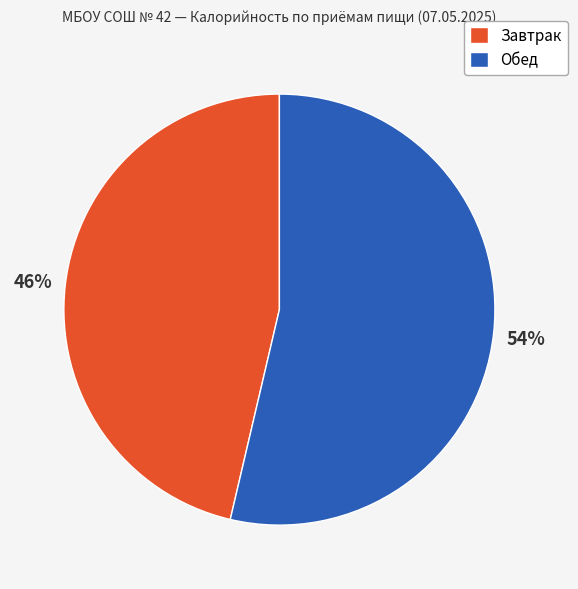

What is the largest slice in the pie chart?

Обед